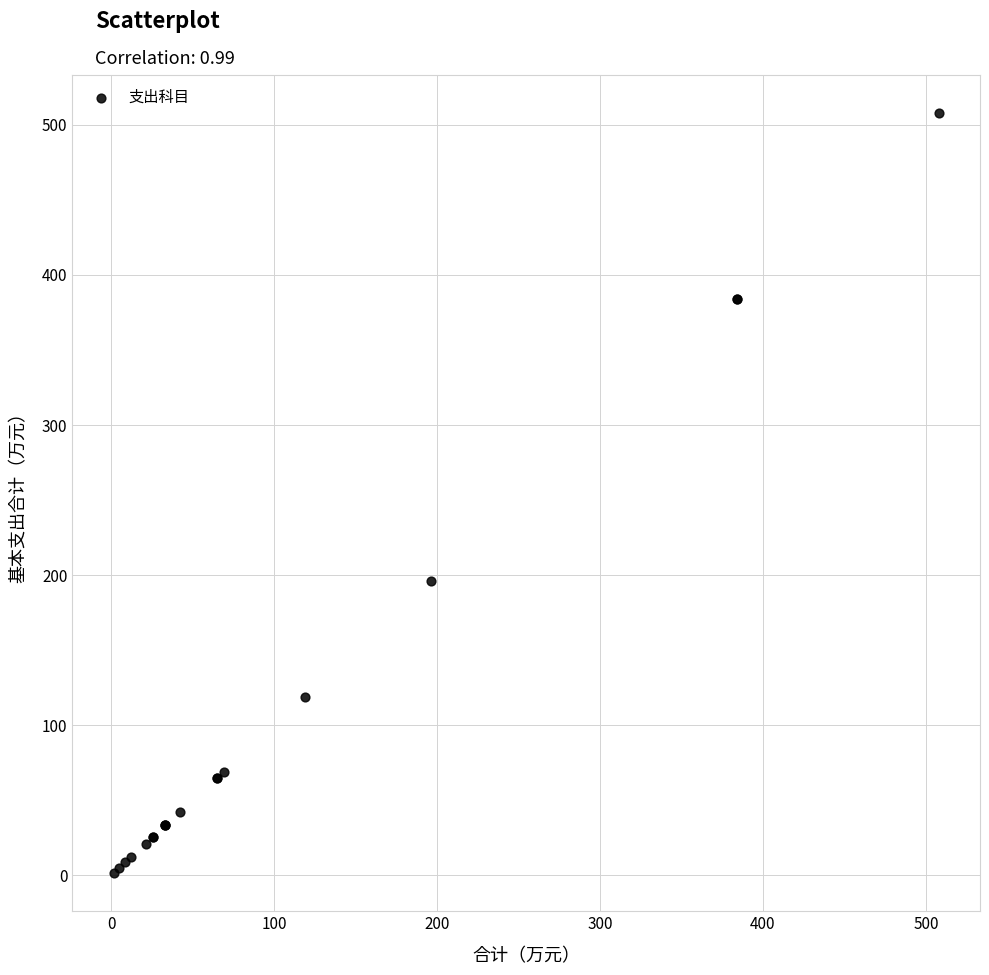

What Y value in the scatter plot is closest to 254?

196.1